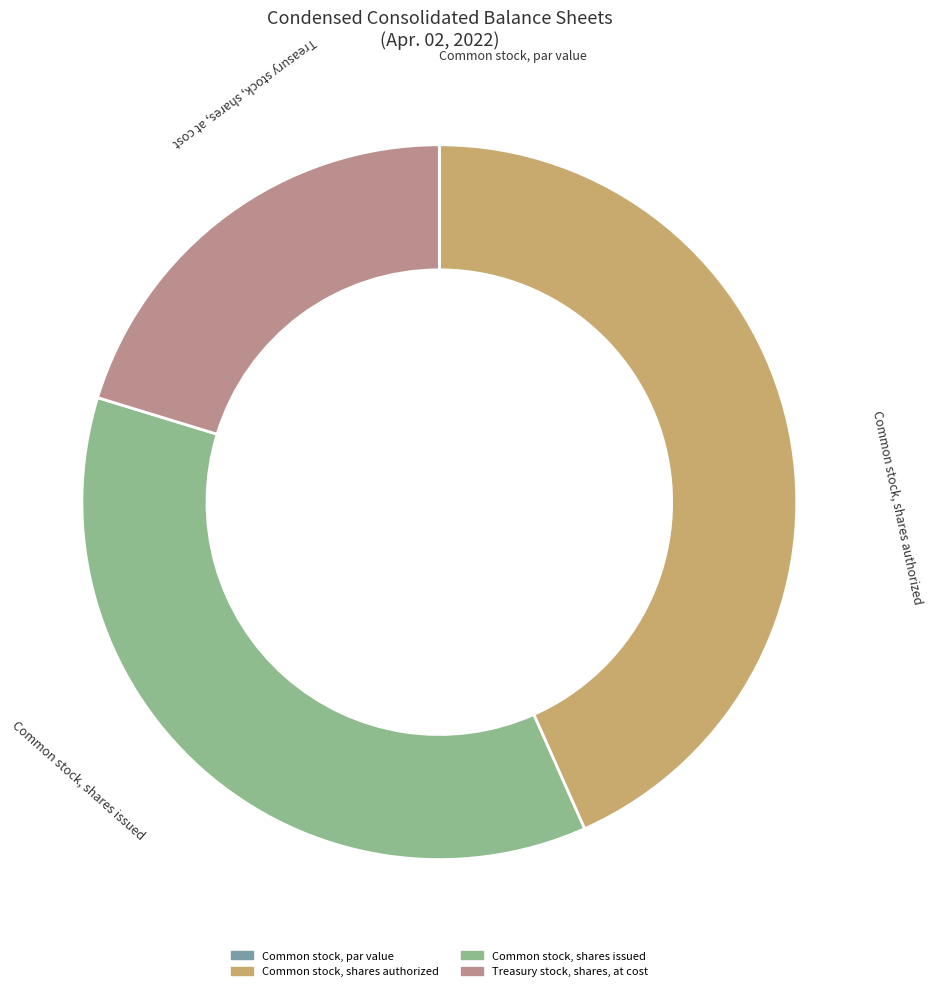

True or false: Common stock, shares issued accounts for 36% of the total.

True